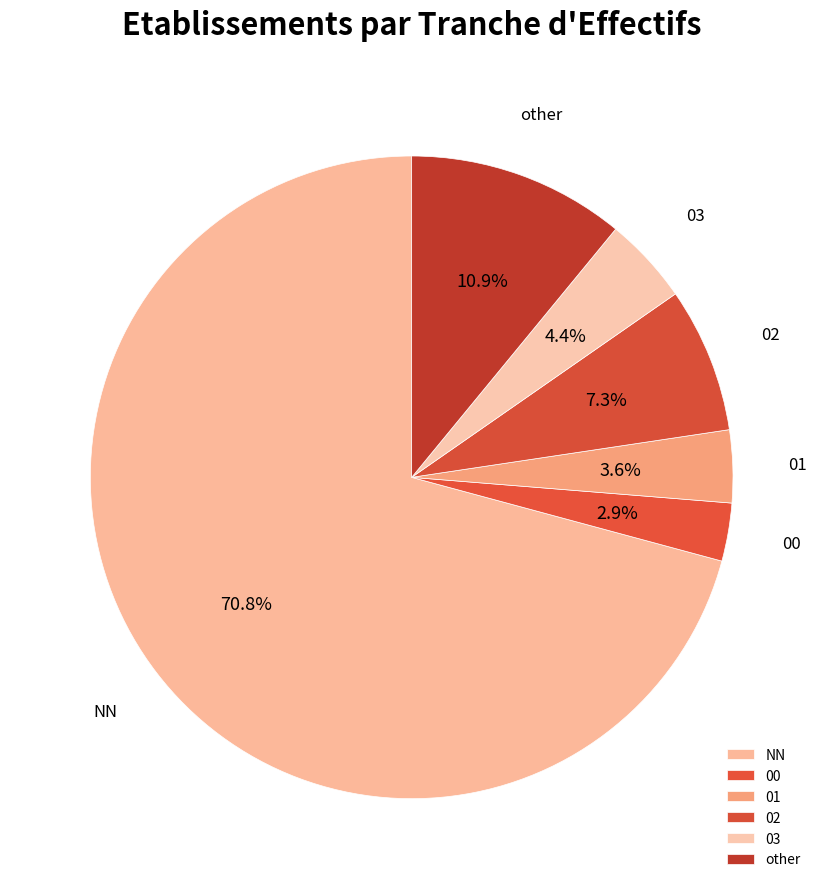

To the nearest percent, what is the combined percentage of 02 and 03?

12%